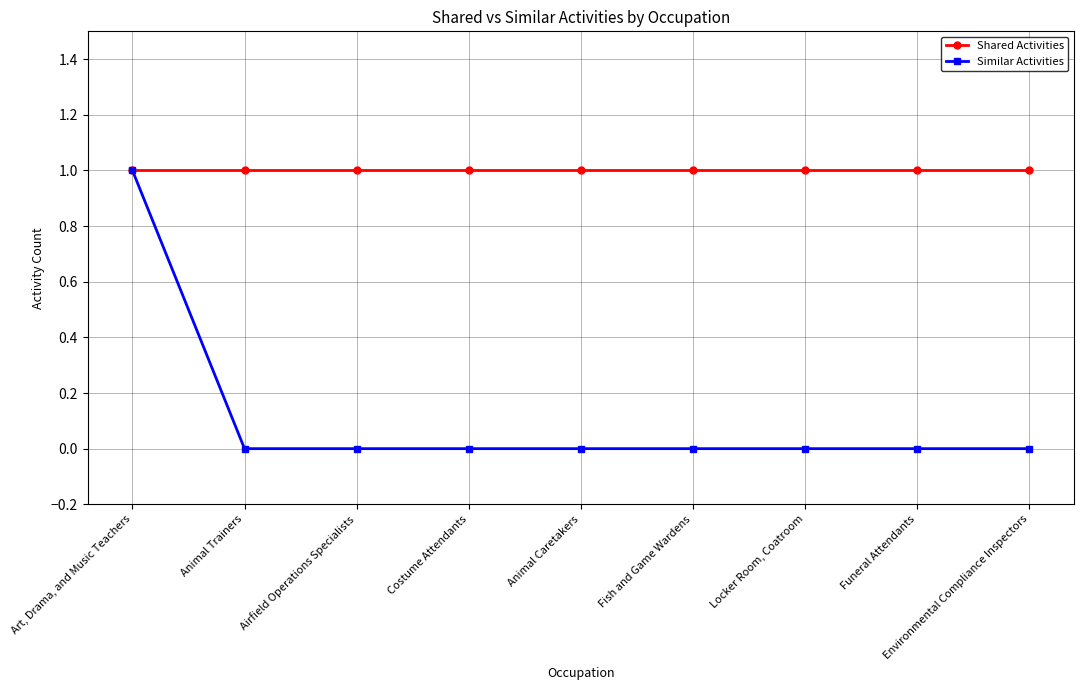

The Similar Activities series shows 0 at Airfield Operations Specialists. True or false?

True